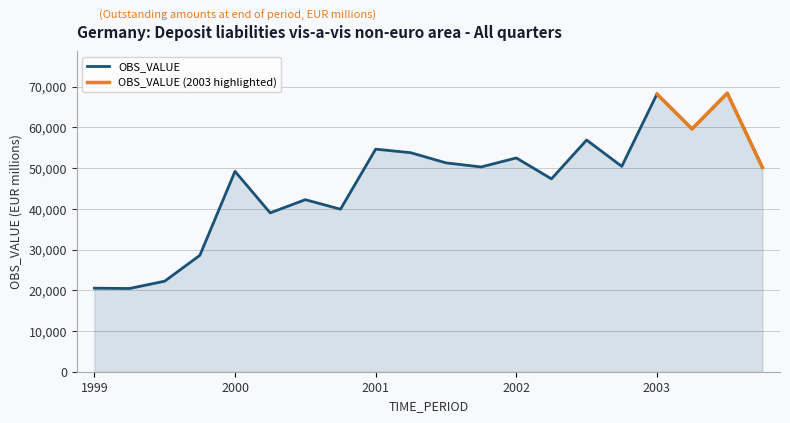

Rank the categories by value from highest to lowest.

2003-Q3, 2003-Q1, 2003-Q2, 2002-Q3, 2001-Q1, 2001-Q2, 2002-Q1, 2001-Q3, 2002-Q4, 2001-Q4, 2003-Q4, 2000-Q1, 2002-Q2, 2000-Q3, 2000-Q4, 2000-Q2, 1999-Q4, 1999-Q3, 1999-Q1, 1999-Q2